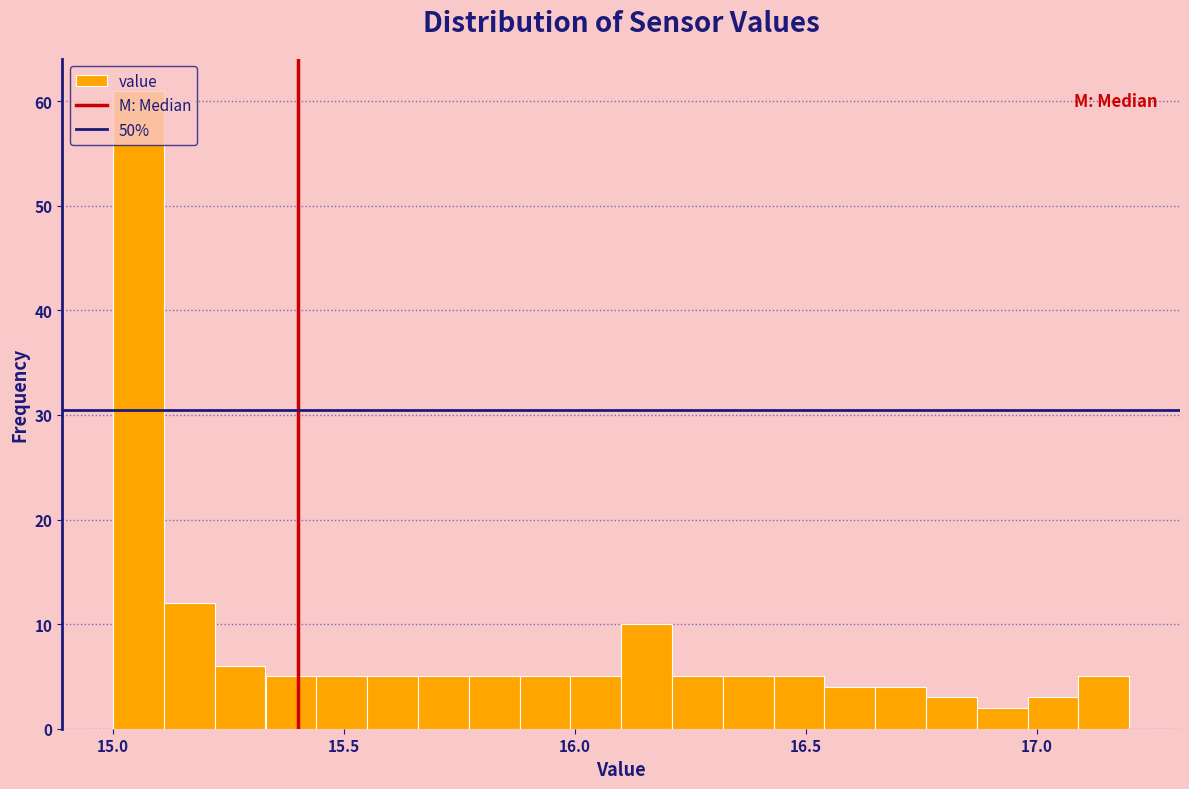

Around what value on the x-axis is the tallest bar? Give the approximate position of its centre, as read against the axis.

15.05